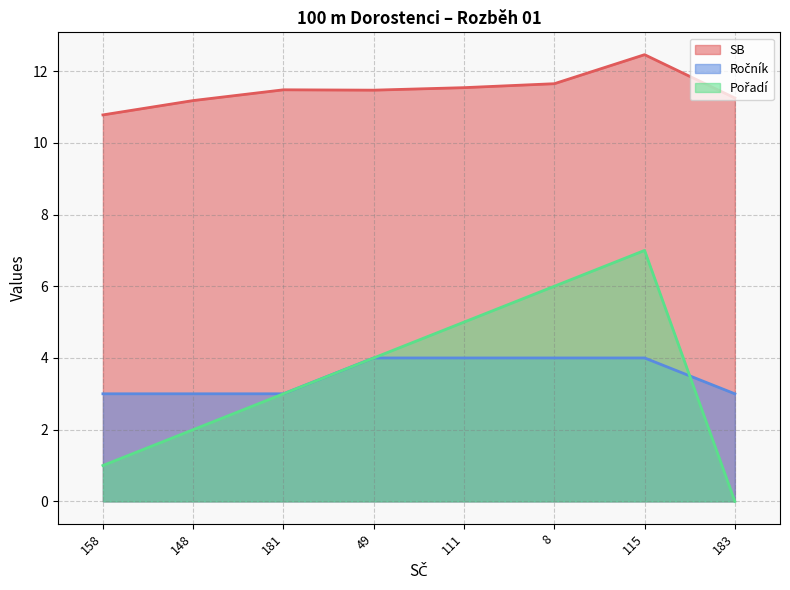

How many intersections are there between Pořadí and Ročník?

1